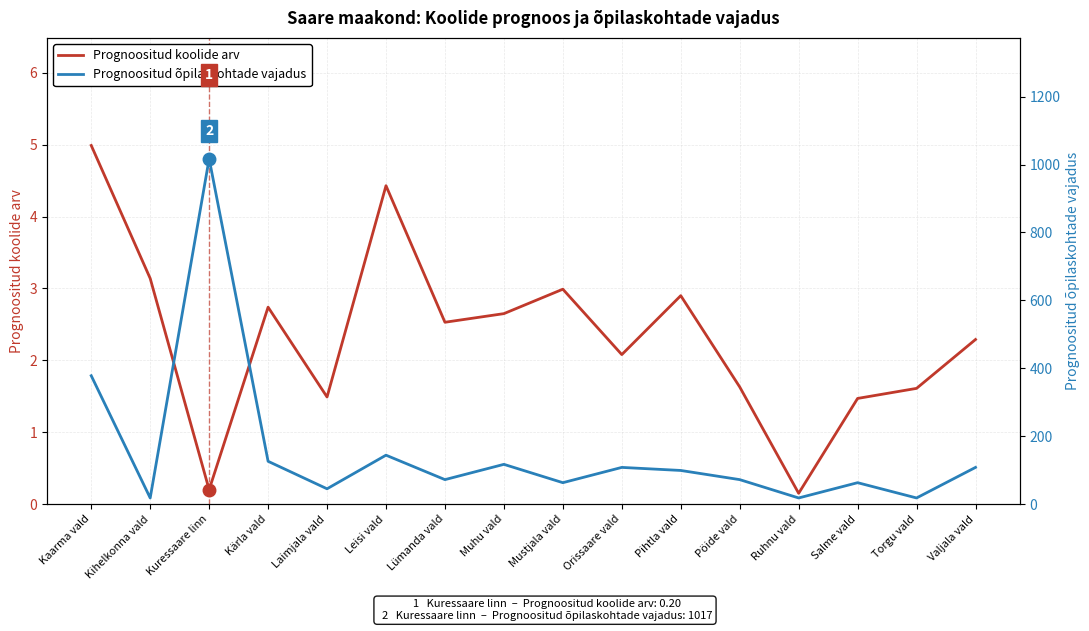

How many data points in Prognoositud koolide arv are less than 2?

6